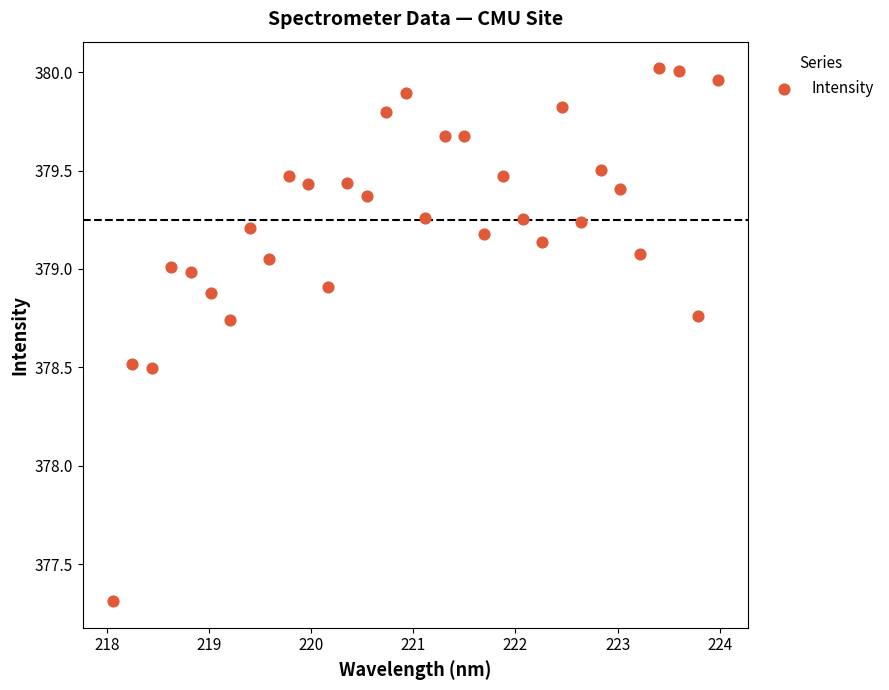

What is the range of Y values (max minus min)?

2.7